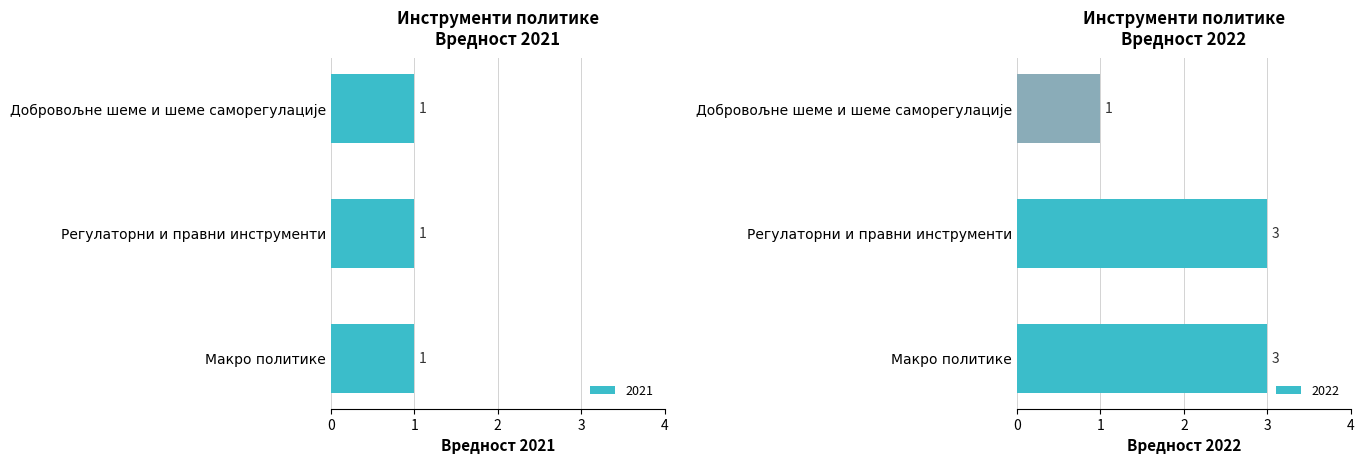

What value does the data have at Добровољне шеме и шеме саморегулације?

1